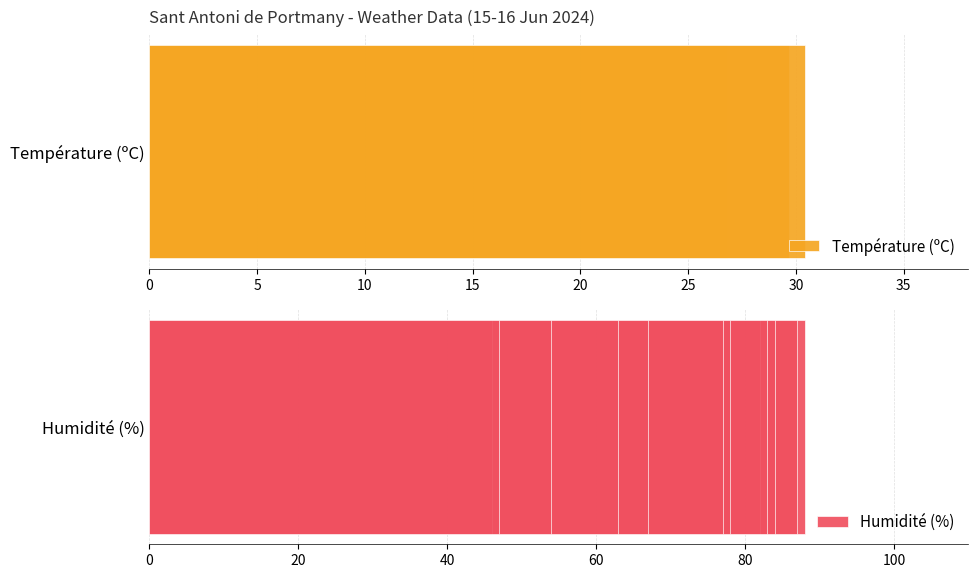

The Humidité (%) series shows 23.5 at 0. True or false?

False